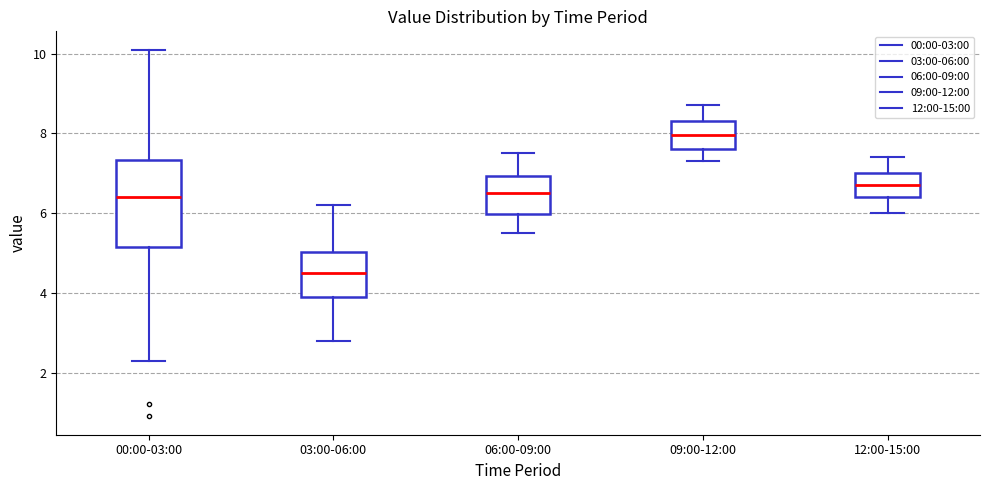

Reading left to right, transcribe this box plot: for each box, give where its median line is, the range the box spans, and where its two whiskers end, as read against the y-axis. The values are not printed on the chart, so give them approximately, as read against the axis.

00:00-03:00: median 6.4, box 5.2 to 7.4, whiskers 2.4 to 10.2
03:00-06:00: median 4.6, box 4.0 to 5.0, whiskers 2.8 to 6.2
06:00-09:00: median 6.6, box 6.0 to 7.0, whiskers 5.6 to 7.6
09:00-12:00: median 8.0, box 7.6 to 8.4, whiskers 7.4 to 8.8
12:00-15:00: median 6.8, box 6.4 to 7.0, whiskers 6.0 to 7.4